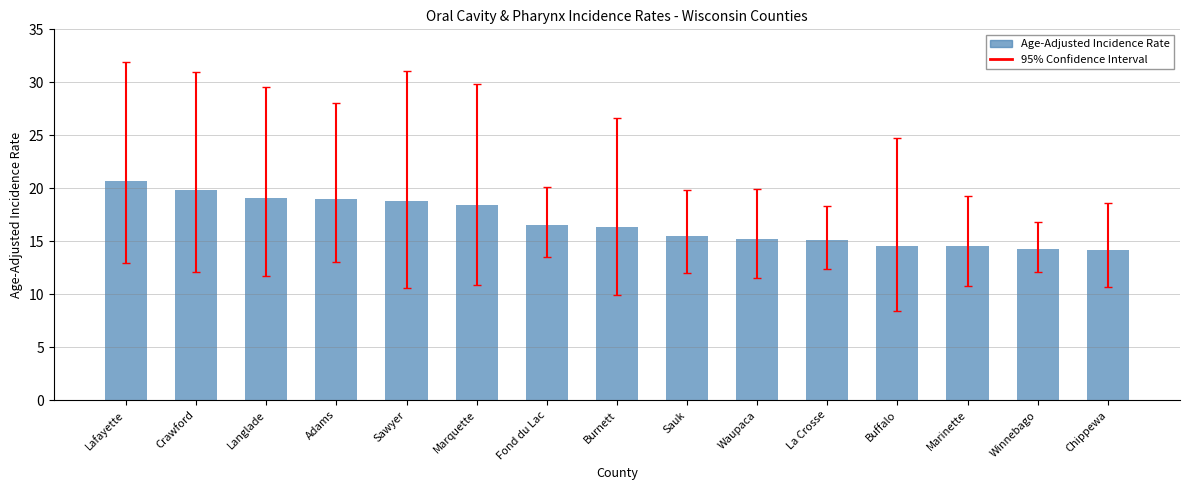

What is the difference between the maximum and minimum values?

6.5